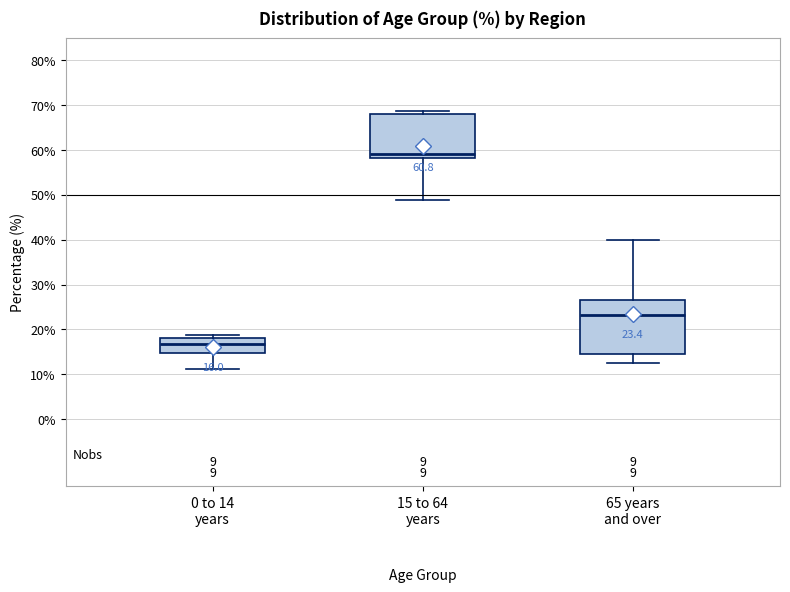

Which box's median line is the lowest?

0 to 14 years